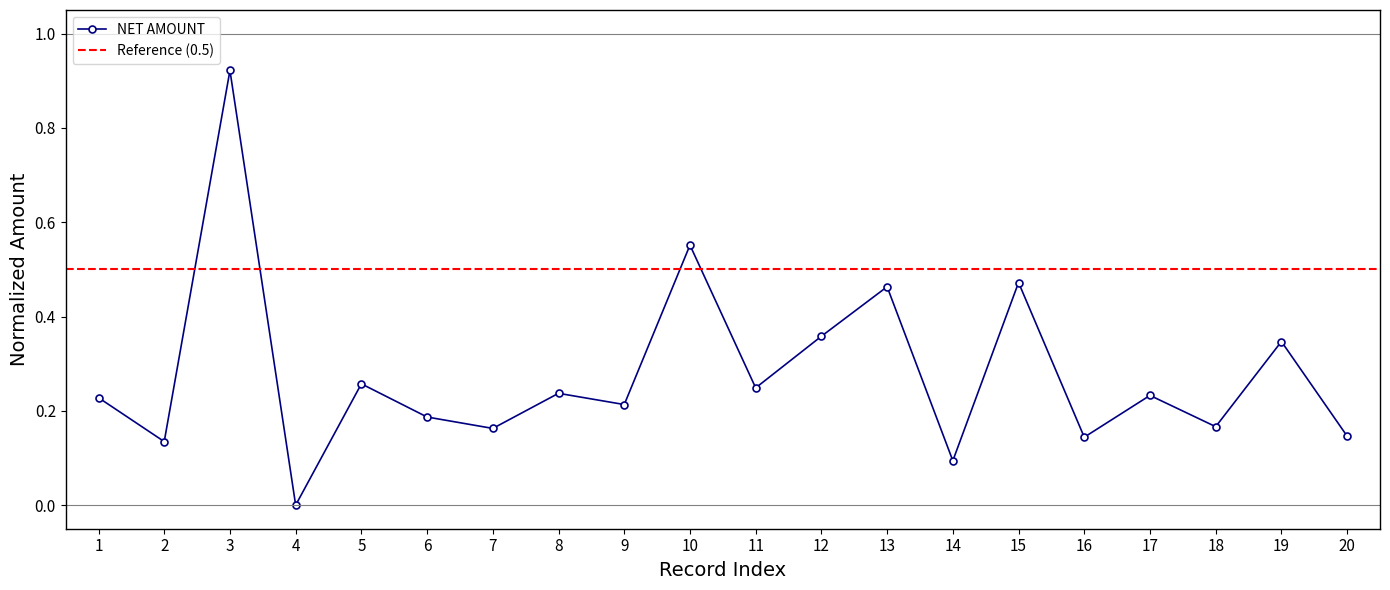

What is the change in value from 10 to 15?

-0.1